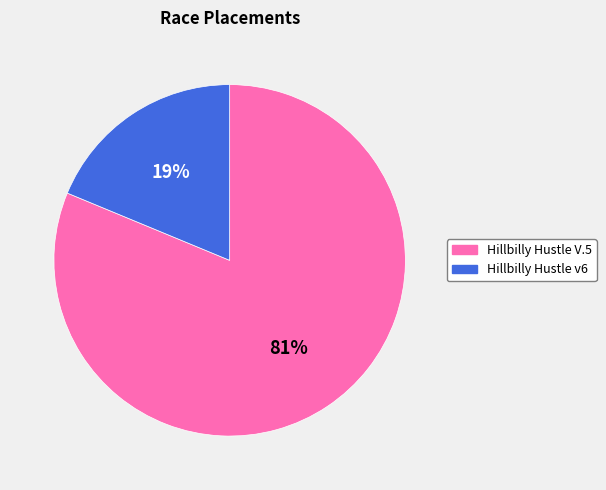

Rank the categories by value from highest to lowest.

Hillbilly Hustle V.5, Hillbilly Hustle v6